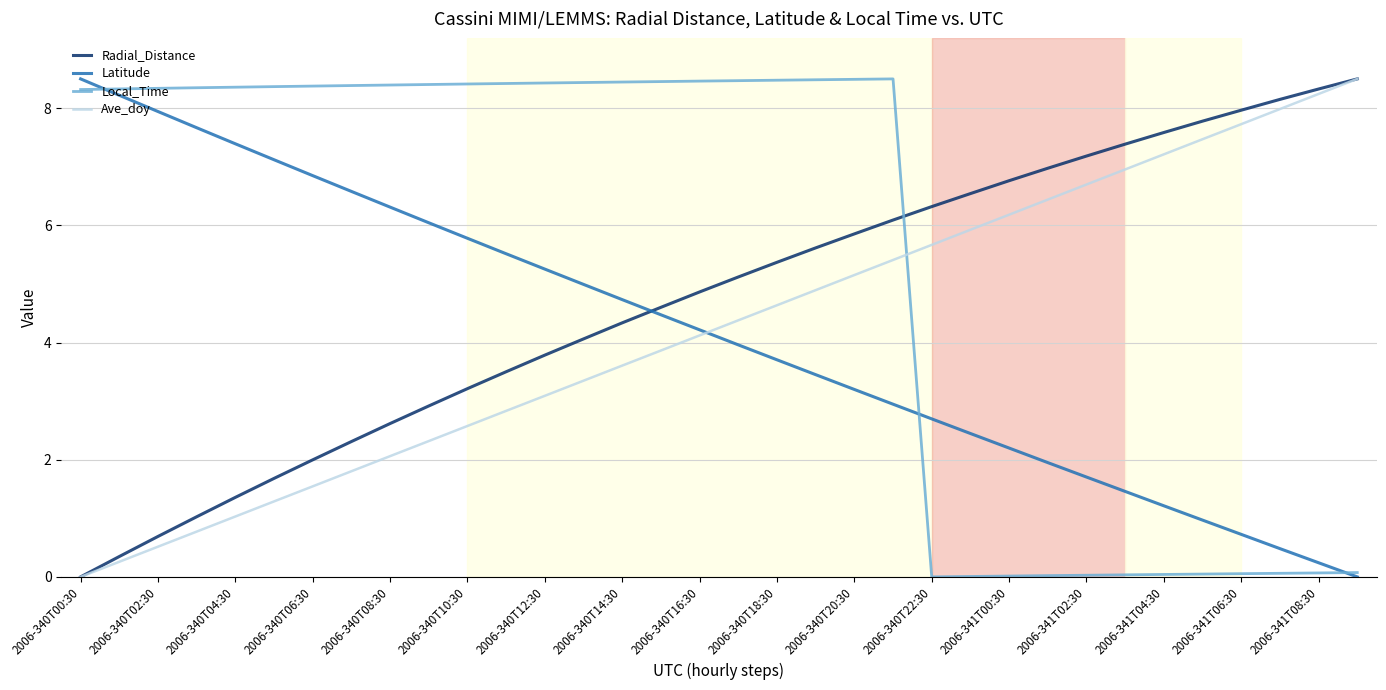

How many intersections are there between Latitude and Radial_Distance?

1